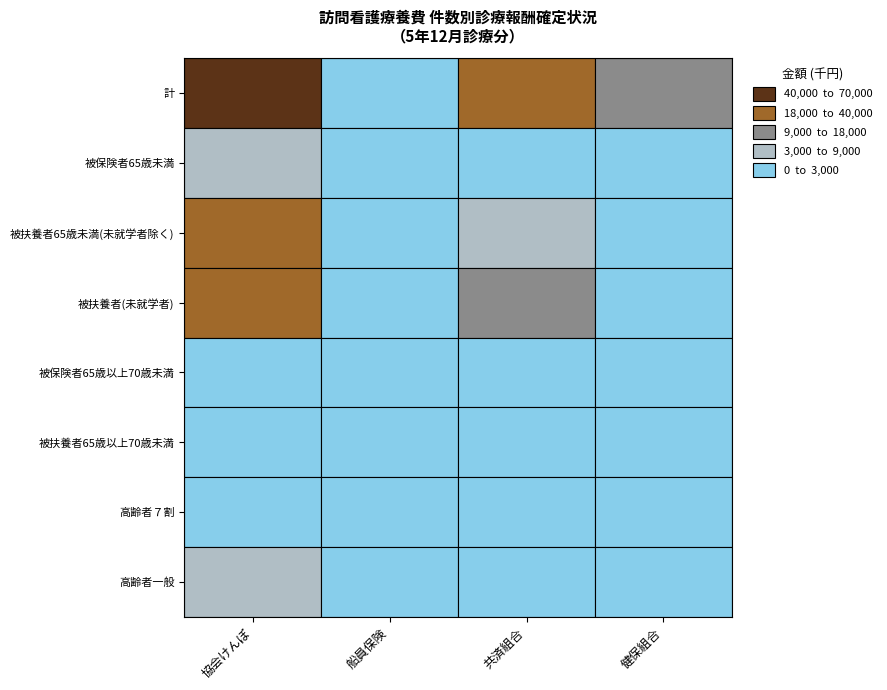

Which has a higher value, 3 or 5?

3